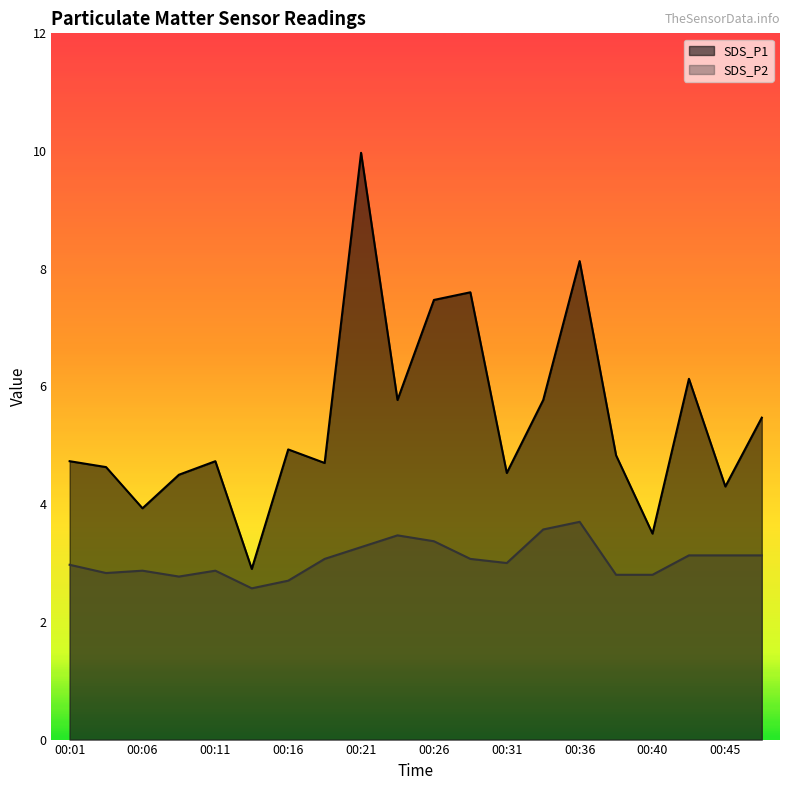

What is the sum of the SDS_P1 values at 00:28 and 00:33?

13.4